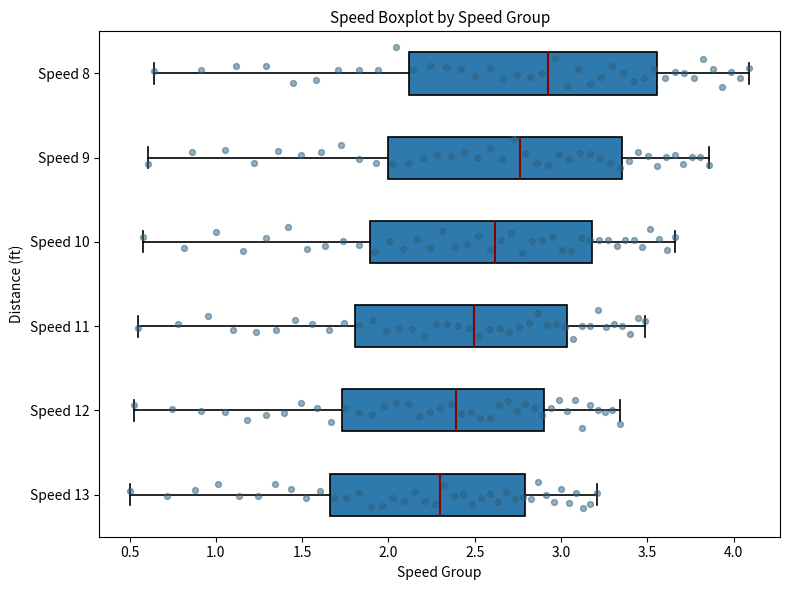

Comparing the boxes themselves (not the whiskers), which one is the widest?

Speed 8